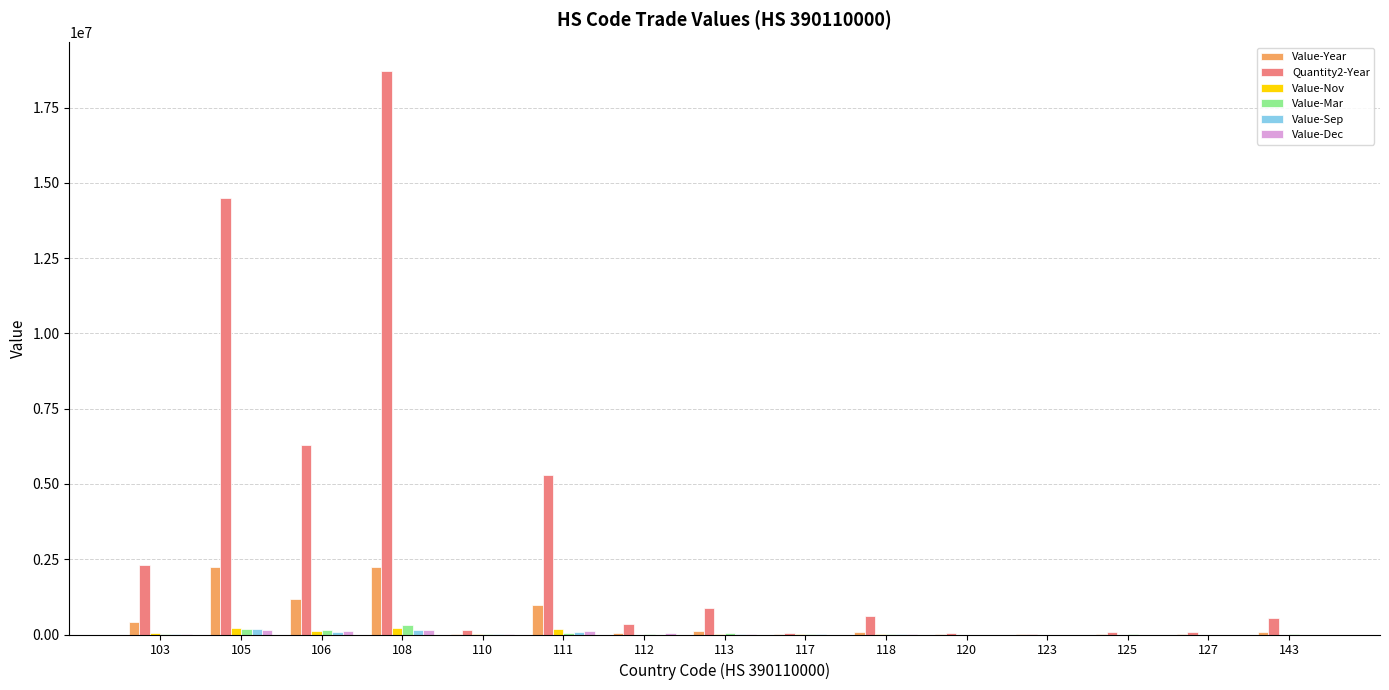

What is the maximum value shown in the chart?

18729768